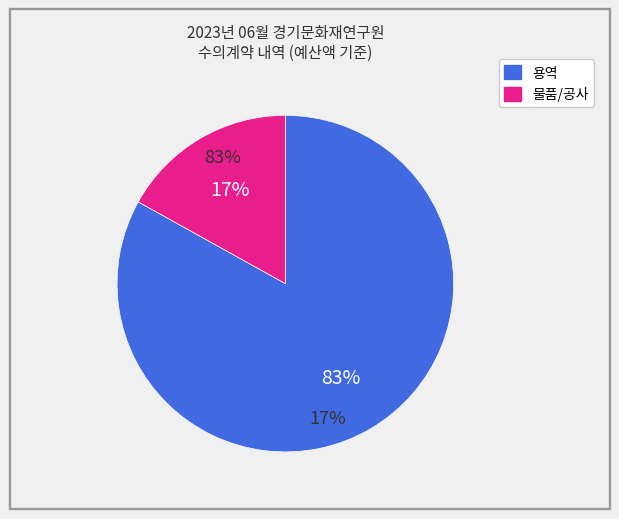

To the nearest percent, what is the average slice percentage?

50%